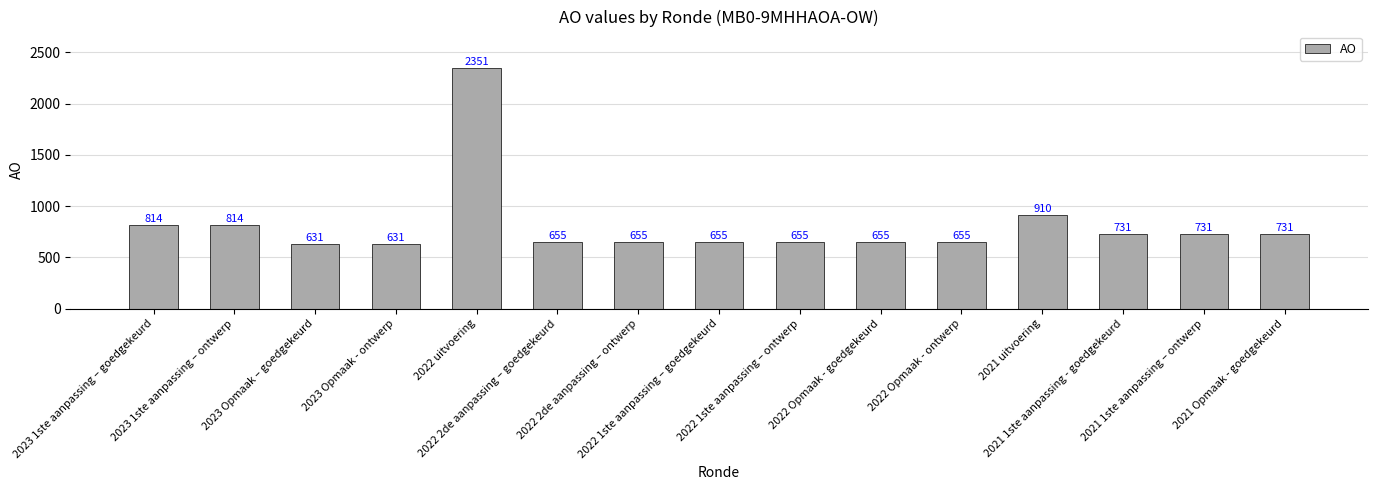

How many series are shown in this chart?

1